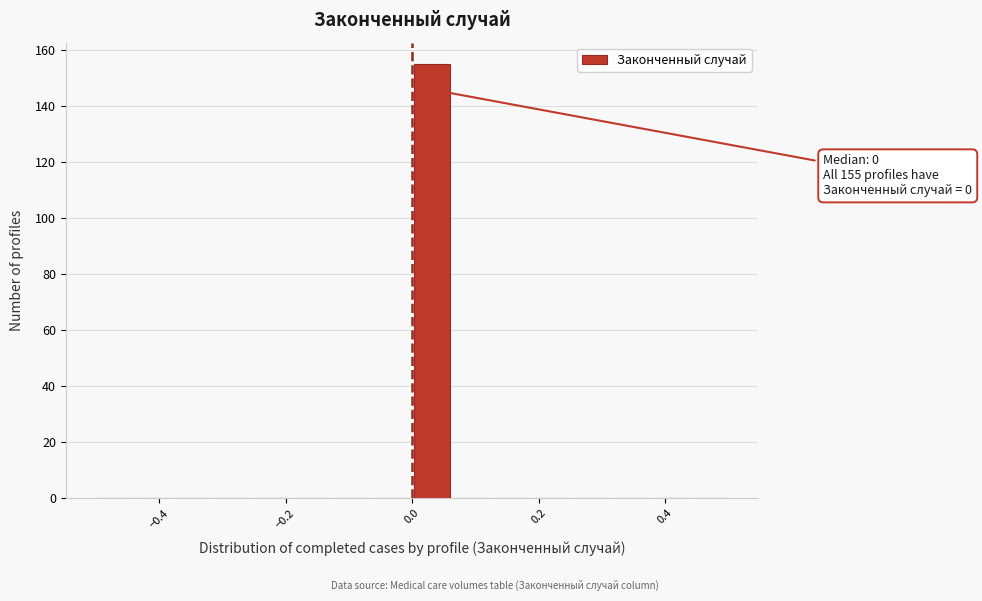

Around what value on the x-axis is the tallest bar? Give the approximate position of its centre, as read against the axis.

0.04